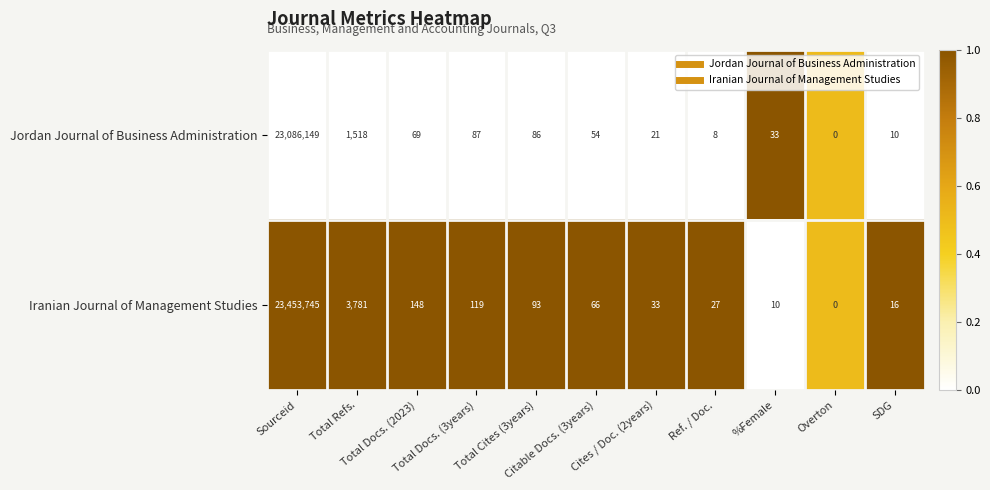

What is the difference between the maximum and minimum values in the Iranian Journal of Management Studies series?

23453745